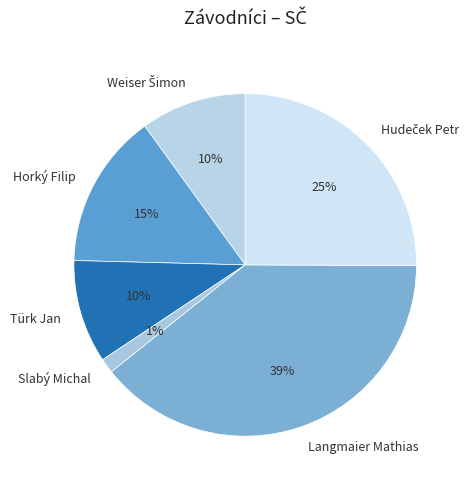

To the nearest percent, what percentage of the pie is Horký Filip?

15%